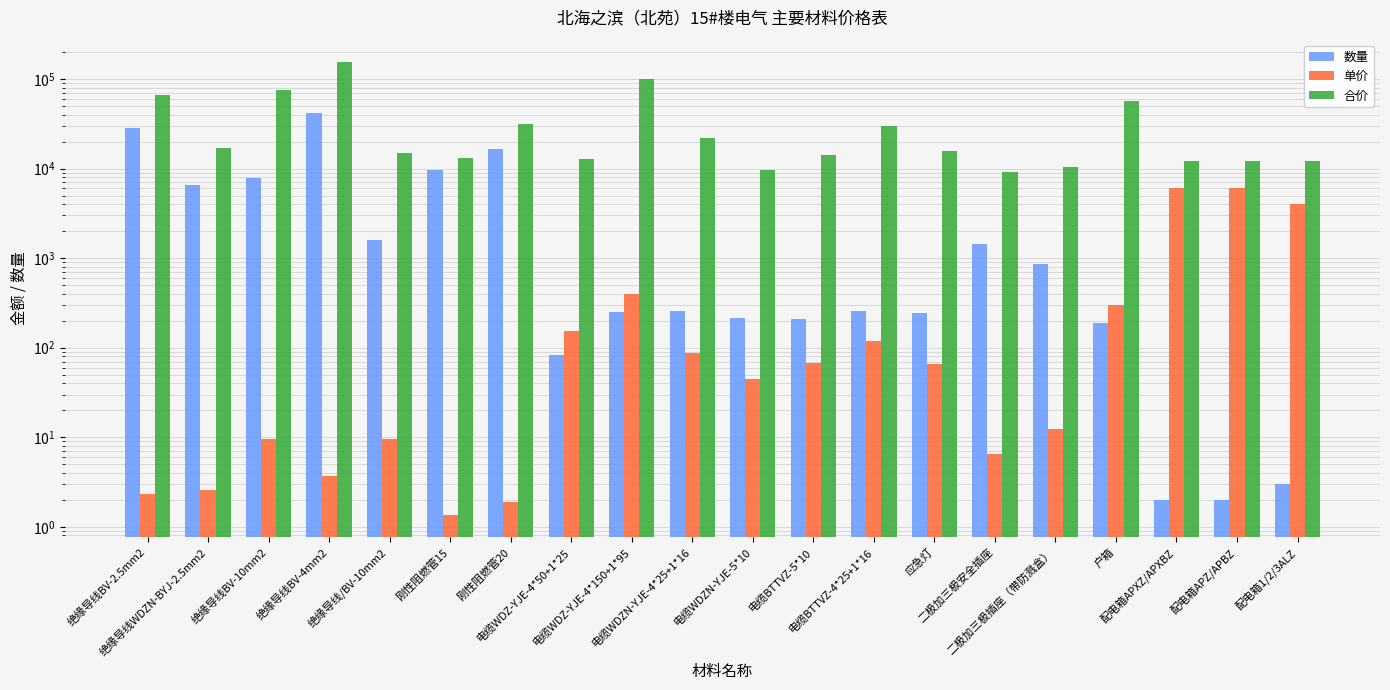

Which category has the highest value in the 单价 series?

配电箱APXZ/APXBZ